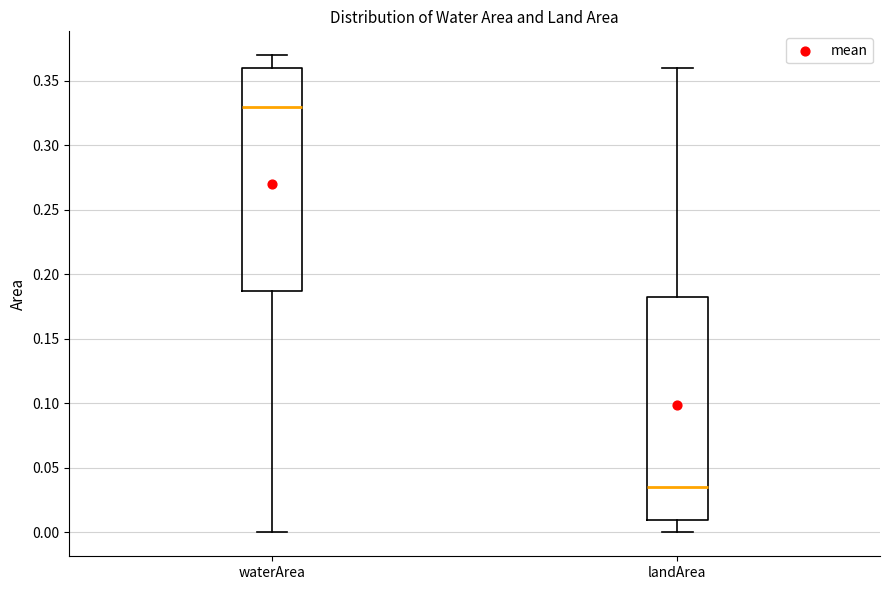

Where does the lower whisker of the box for waterArea end on the y-axis? The values are not printed on the chart, so give them approximately, as read against the axis.

0.000